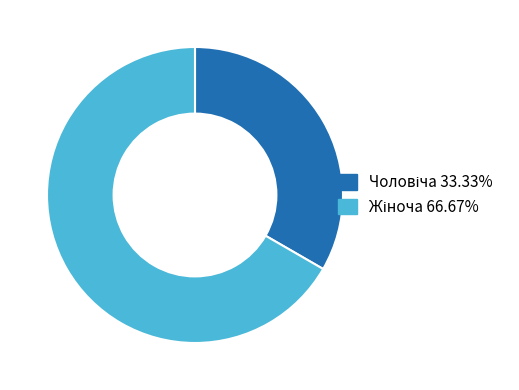

Does any single category account for the majority?

Yes